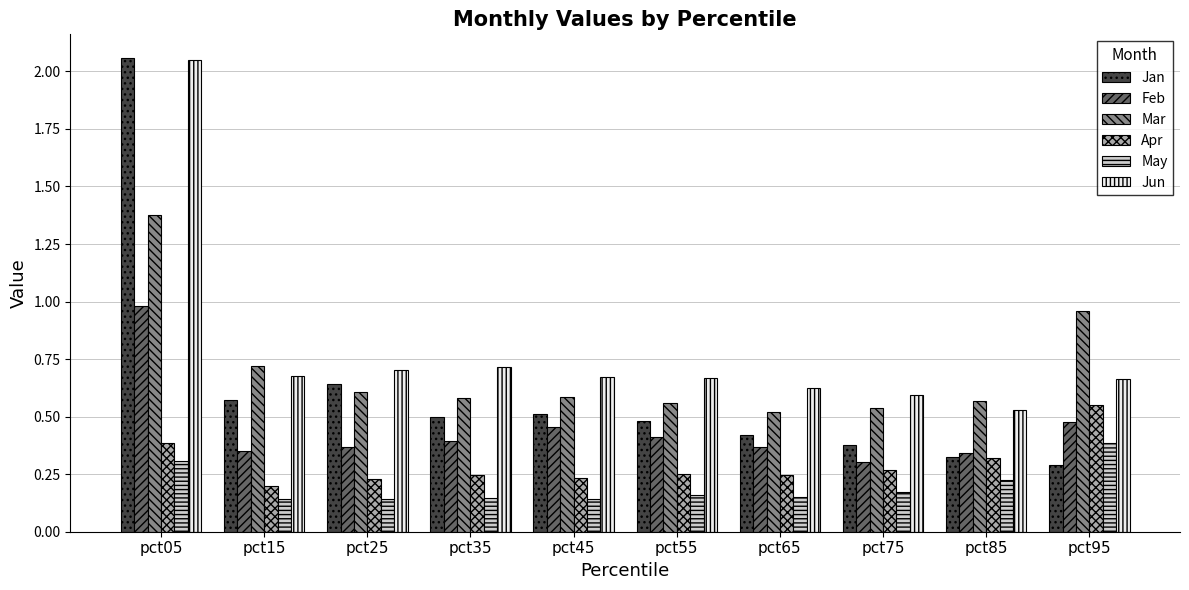

Which series has the largest range (max minus min)?

Jan